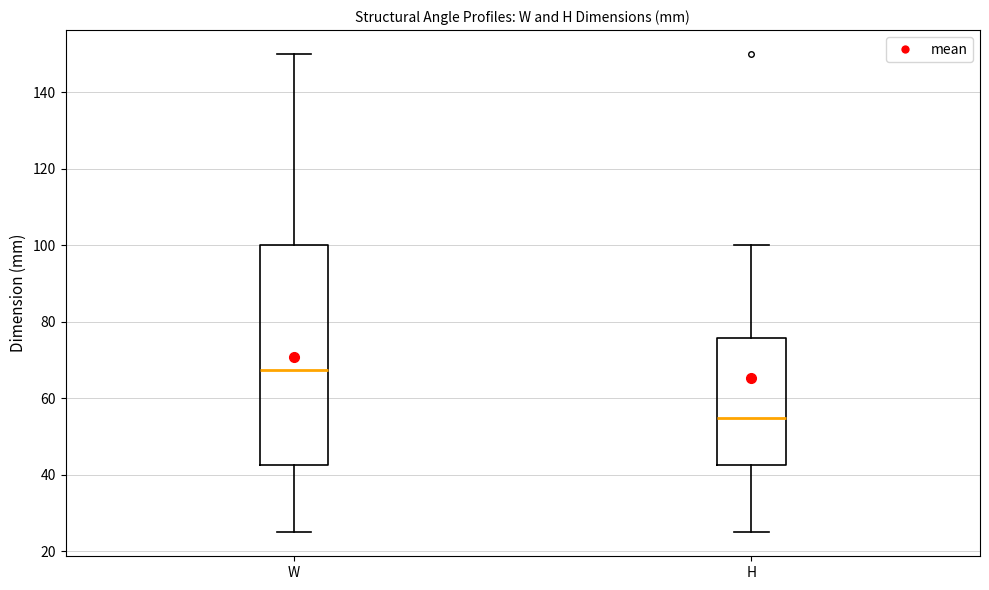

Where does the lower whisker of the box for H end on the y-axis? The values are not printed on the chart, so give them approximately, as read against the axis.

26